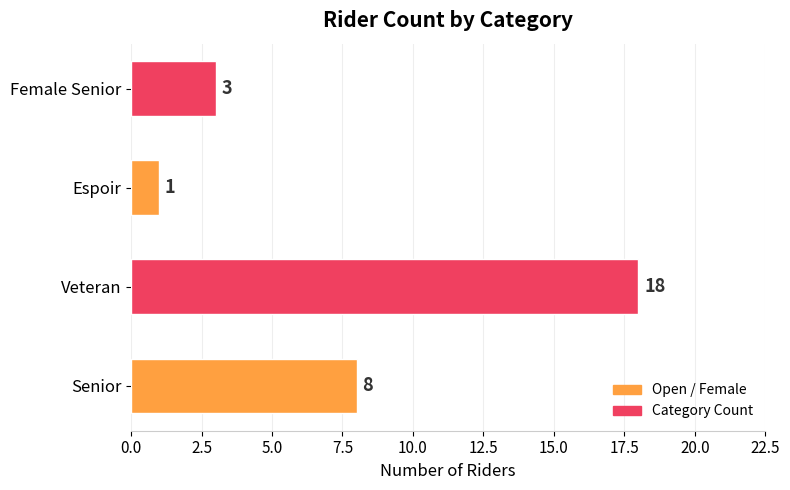

Which has a higher value, Senior or Female Senior?

Senior